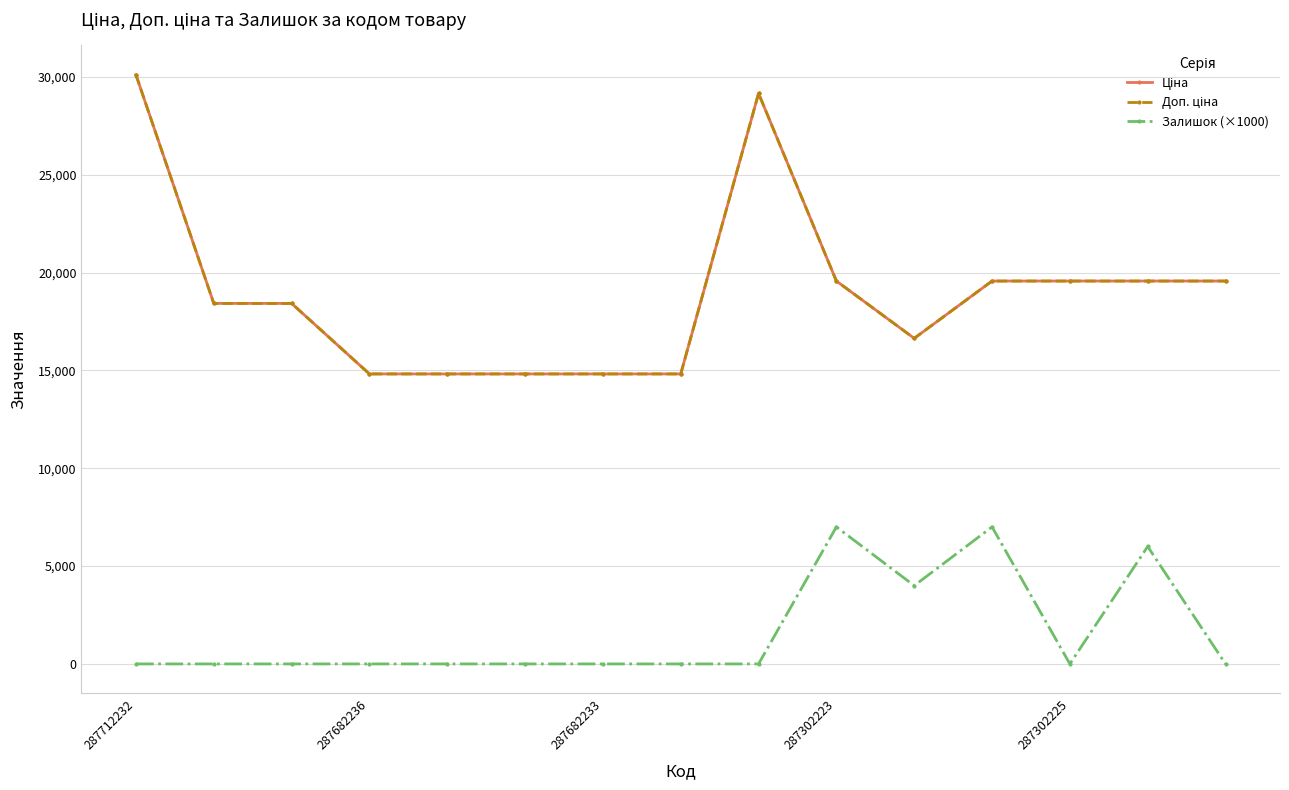

Is this an area chart (filled region under the line)?

No